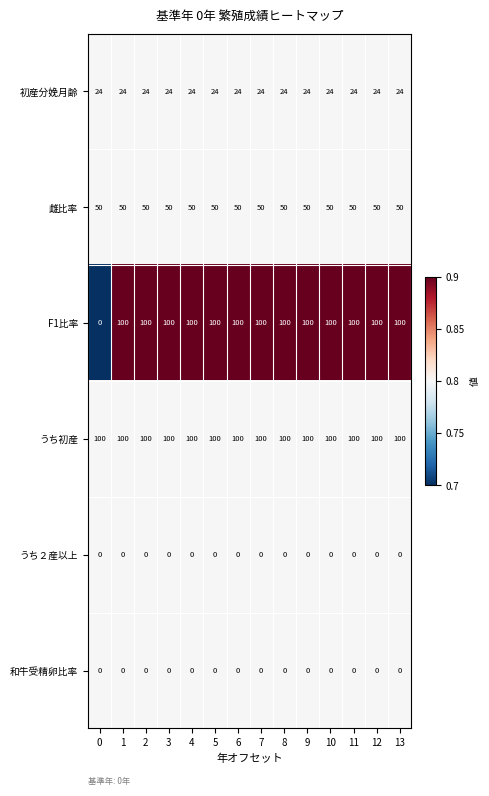

What is the total value across all series at 2?

274